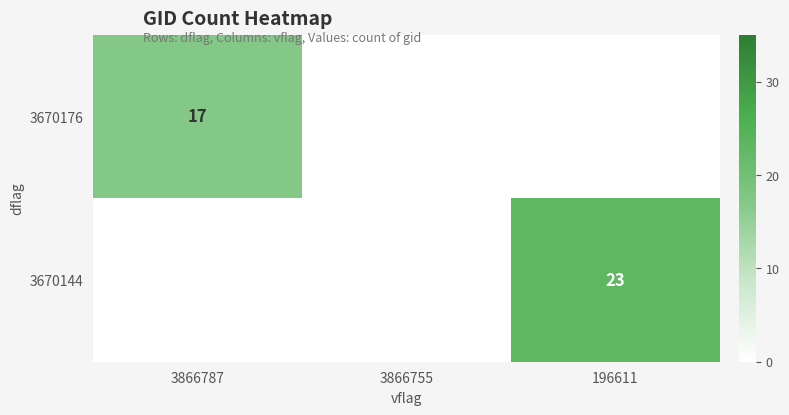

What is the total value across all series at 3866787?

17